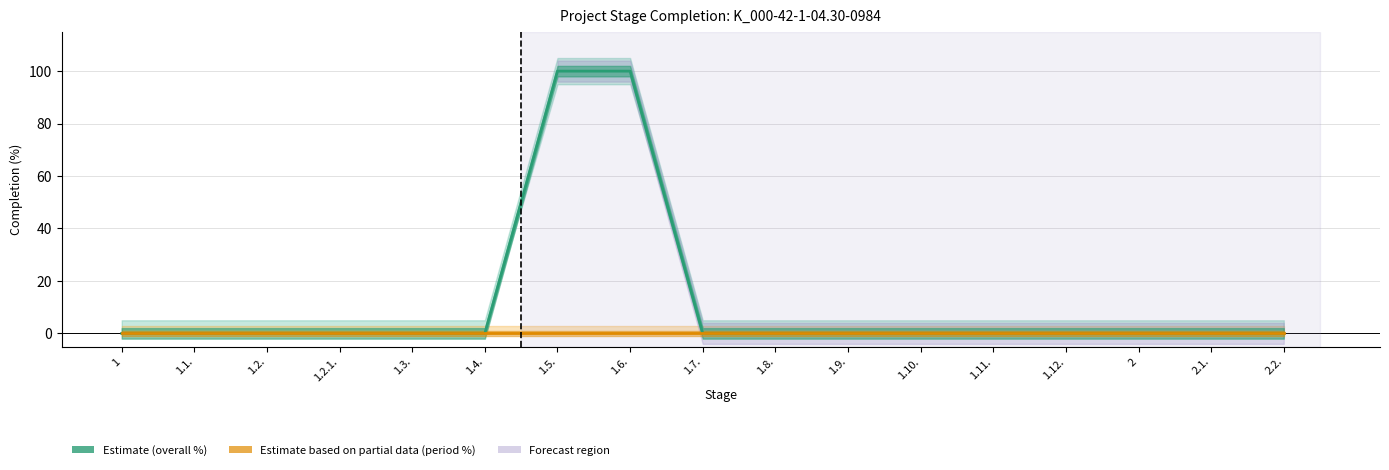

Rank the series by their maximum value, from highest to lowest.

Percent complete (overall), Percent complete (reporting period)